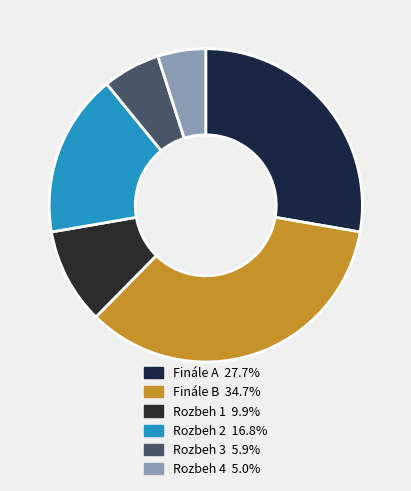

To the nearest percent, what percentage of the pie is Finále B?

35%